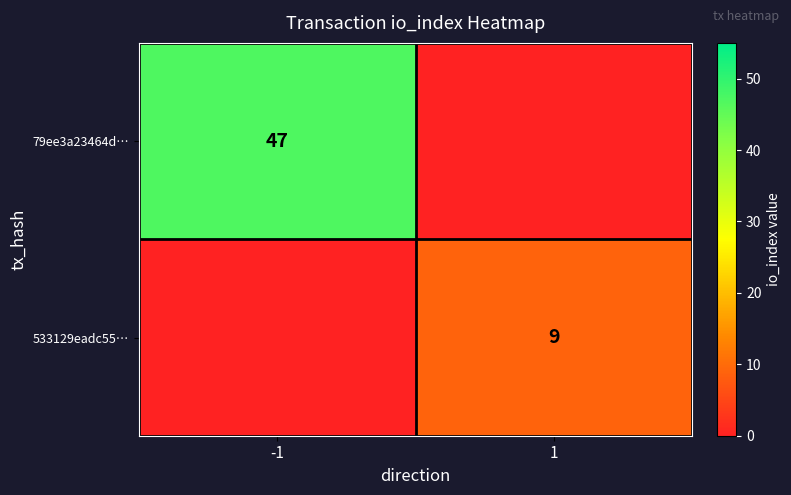

The 79ee3a23464d… series shows 47 at -1. True or false?

True